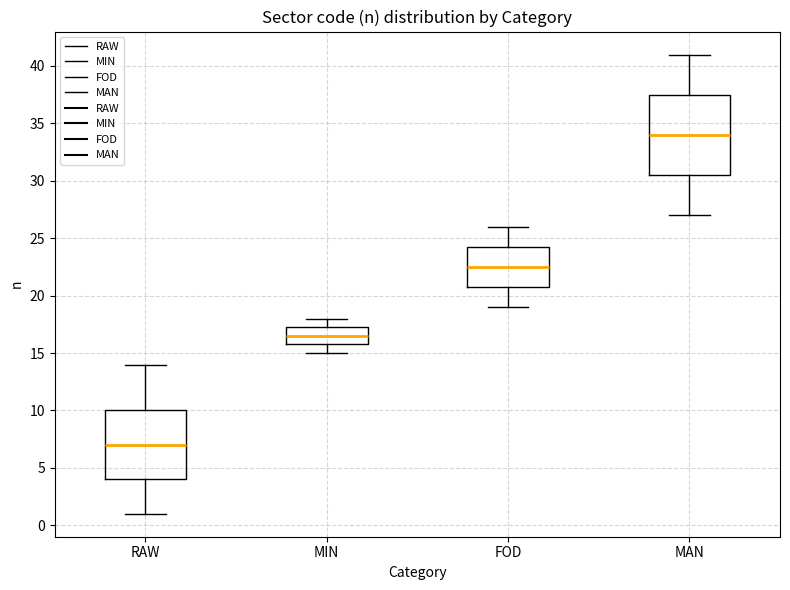

Which box has the lowest median line?

RAW